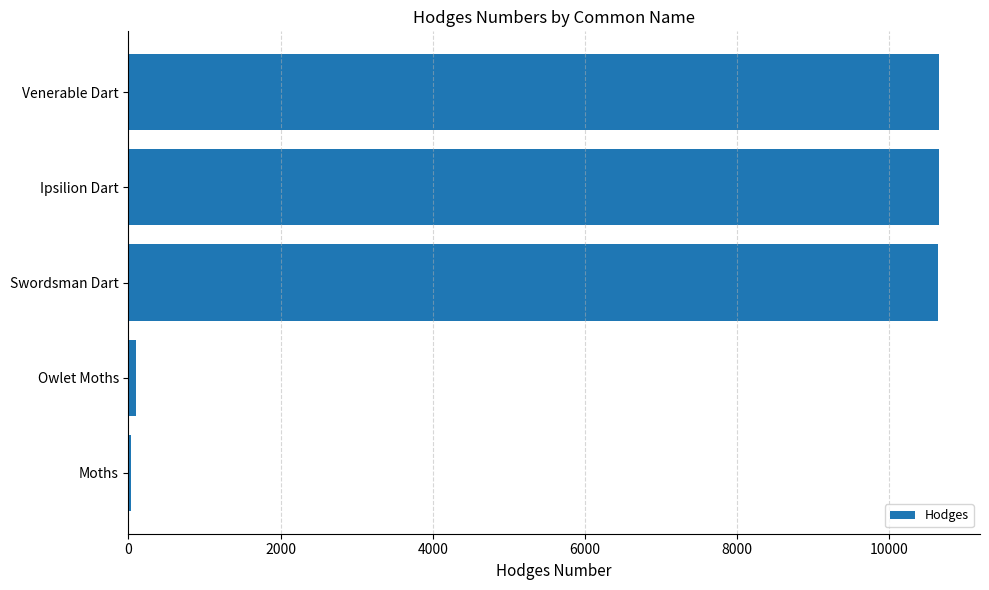

The value at Ipsilion Dart is 10663.0. True or false?

True